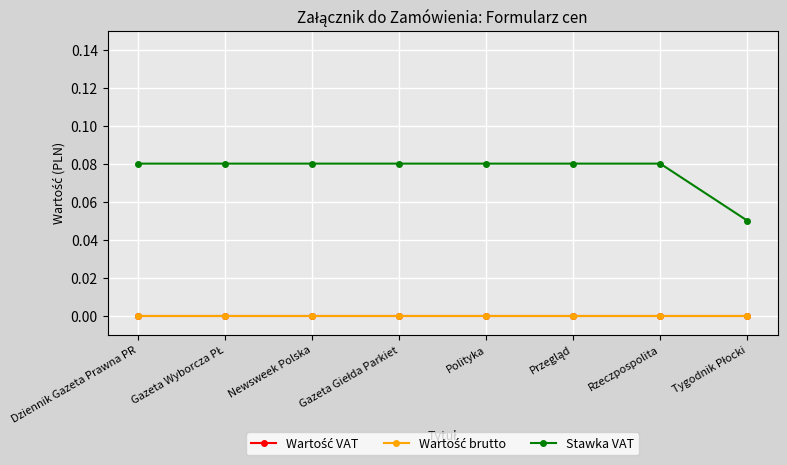

What is the label of the 8th point from the right?

Dziennik Gazeta Prawna PR